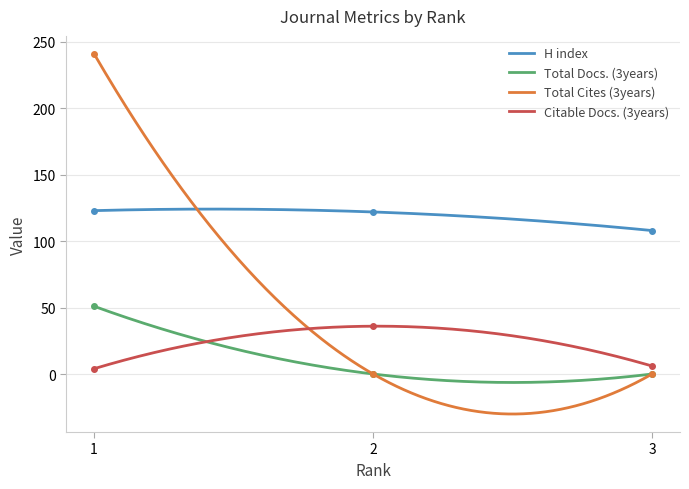

Which series has the largest total across all categories?

H index